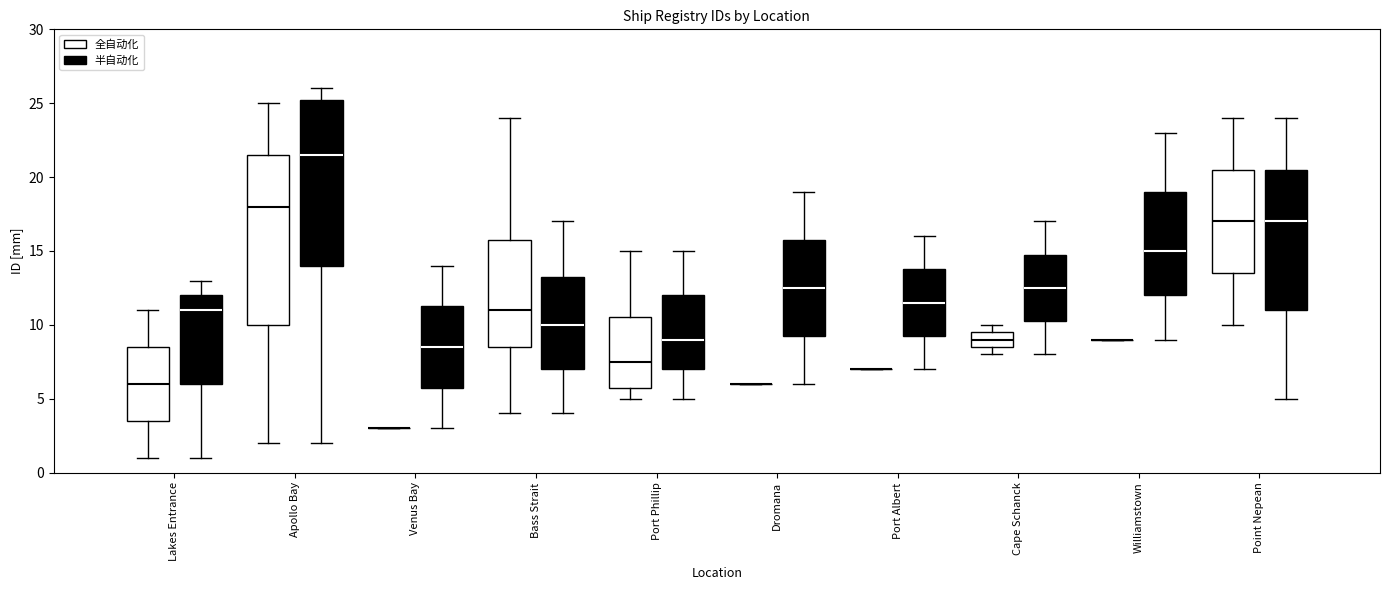

Reading left to right, transcribe this box plot: for each box, give where its median line is, the range the box spans, and where its two whiskers end, as read against the y-axis. The values are not printed on the chart, so give them approximately, as read against the axis.

Lakes Entrance (全自动化): median 6.0, box 3.5 to 8.5, whiskers 1.0 to 11.0
Lakes Entrance (半自动化): median 11.0, box 6.0 to 12.0, whiskers 1.0 to 13.0
Apollo Bay (全自动化): median 18.0, box 10.0 to 21.5, whiskers 2.0 to 25.0
Apollo Bay (半自动化): median 21.5, box 14.0 to 25.5, whiskers 2.0 to 26.0
Venus Bay (全自动化): box collapsed to a line at 3.0, whiskers 3.0 to 3.0
Venus Bay (半自动化): median 8.5, box 6.0 to 11.5, whiskers 3.0 to 14.0
Bass Strait (全自动化): median 11.0, box 8.5 to 16.0, whiskers 4.0 to 24.0
Bass Strait (半自动化): median 10.0, box 7.0 to 13.5, whiskers 4.0 to 17.0
Port Phillip (全自动化): median 7.5, box 6.0 to 10.5, whiskers 5.0 to 15.0
Port Phillip (半自动化): median 9.0, box 7.0 to 12.0, whiskers 5.0 to 15.0
Dromana (全自动化): box collapsed to a line at 6.0, whiskers 6.0 to 6.0
Dromana (半自动化): median 12.5, box 9.5 to 16.0, whiskers 6.0 to 19.0
Port Albert (全自动化): box collapsed to a line at 7.0, whiskers 7.0 to 7.0
Port Albert (半自动化): median 11.5, box 9.5 to 14.0, whiskers 7.0 to 16.0
Cape Schanck (全自动化): median 9.0, box 8.5 to 9.5, whiskers 8.0 to 10.0
Cape Schanck (半自动化): median 12.5, box 10.5 to 15.0, whiskers 8.0 to 17.0
Williamstown (全自动化): box collapsed to a line at 9.0, whiskers 9.0 to 9.0
Williamstown (半自动化): median 15.0, box 12.0 to 19.0, whiskers 9.0 to 23.0
Point Nepean (全自动化): median 17.0, box 13.5 to 20.5, whiskers 10.0 to 24.0
Point Nepean (半自动化): median 17.0, box 11.0 to 20.5, whiskers 5.0 to 24.0